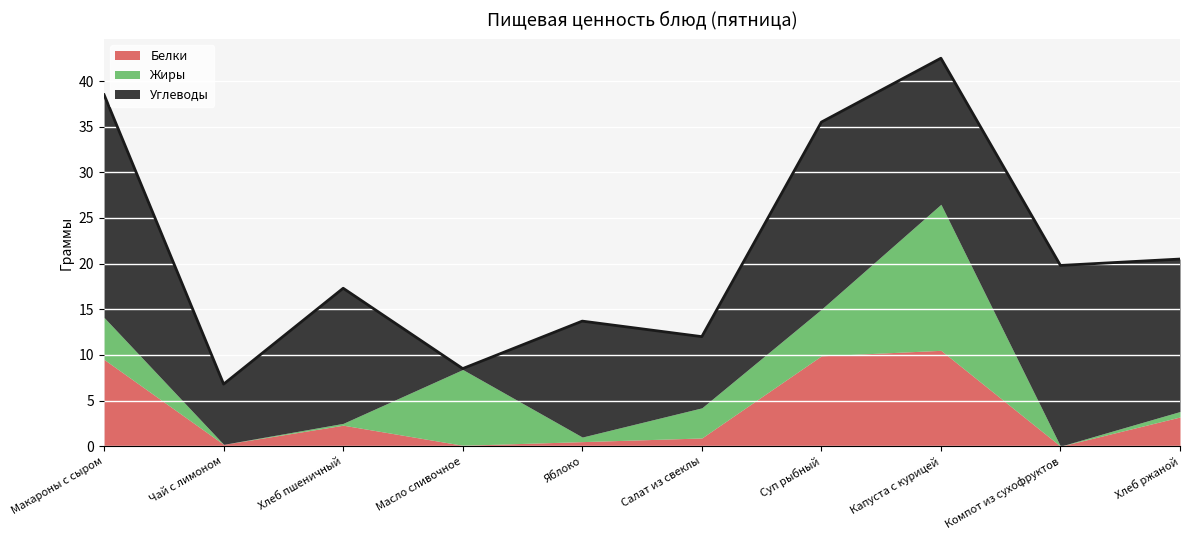

What is the difference between the maximum and second lowest values in the Жиры series?

16.0